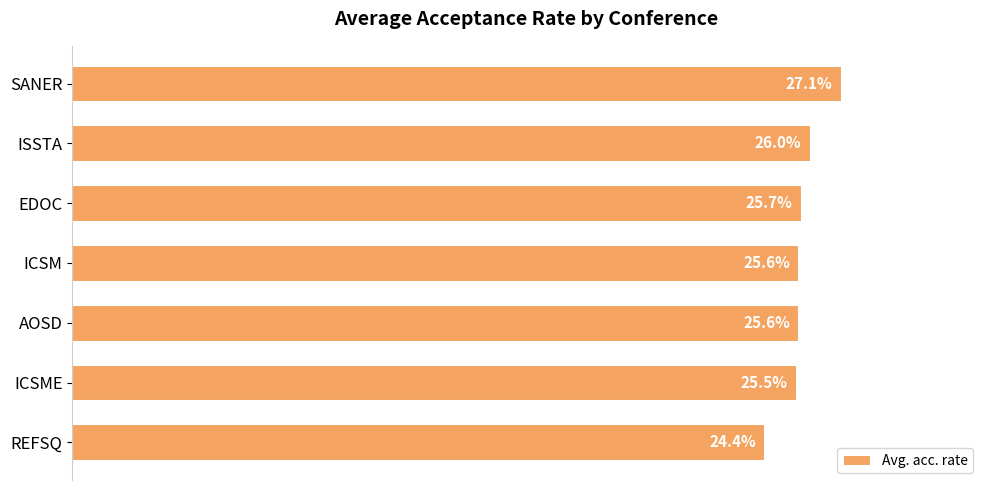

Which category has the highest value across all series?

SANER